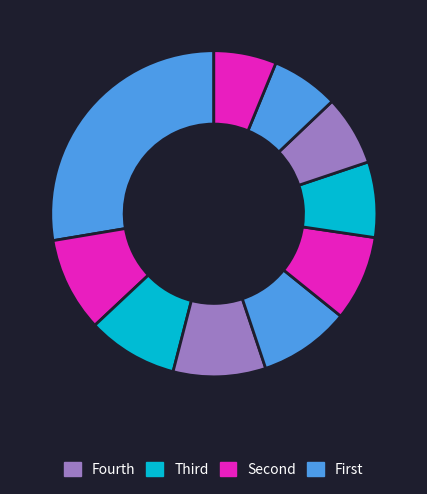

Count the number of slices in the pie.

10